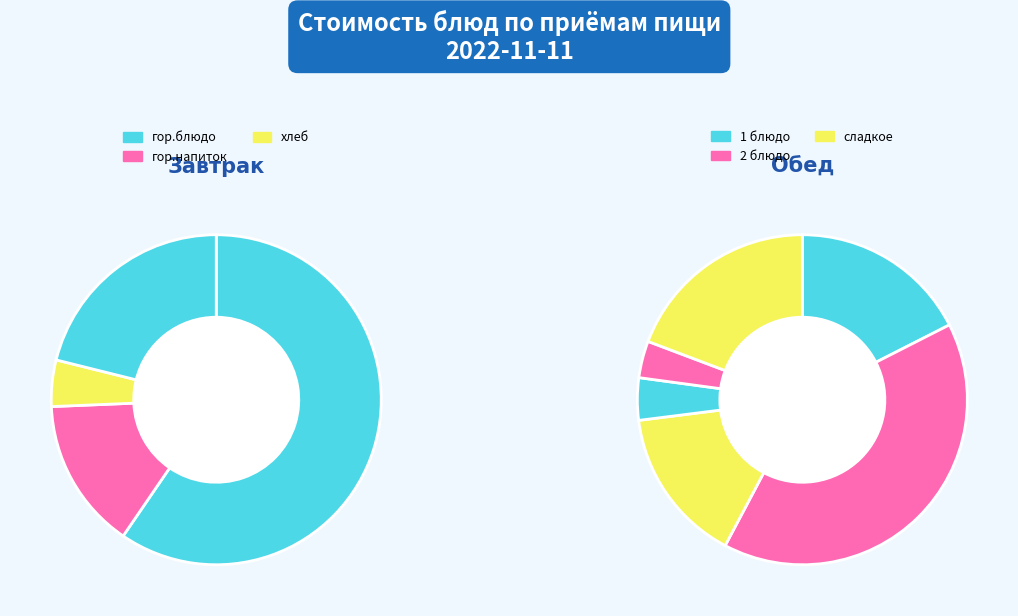

What is the largest slice in the pie chart?

гор.блюдо